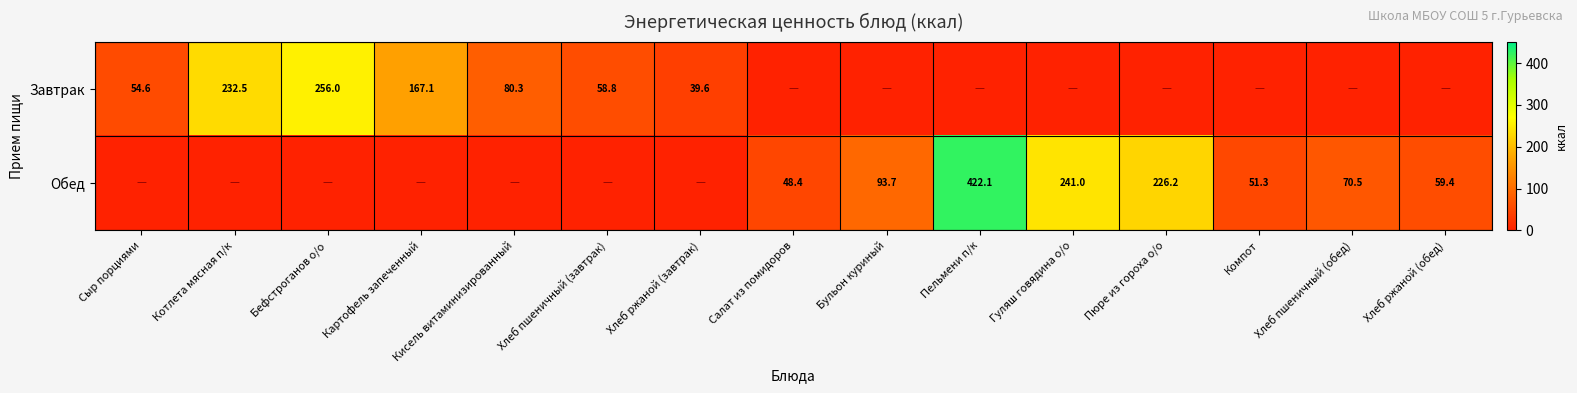

True or false: Обед has a value of 226.2 at Пюре из гороха о/о.

True